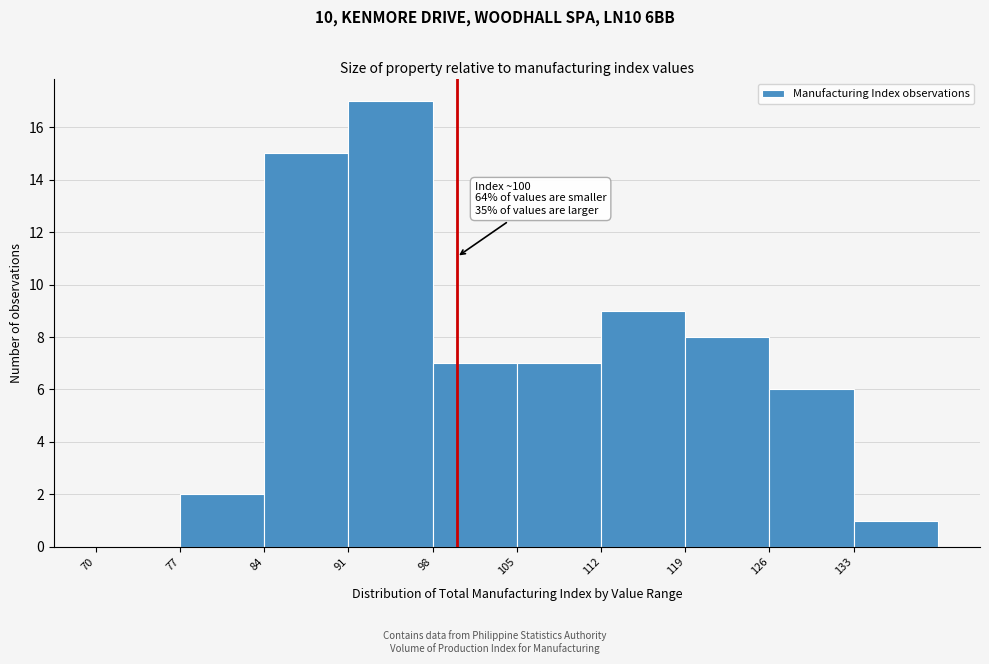

Which range on the x-axis has the tallest bar?

91 to 98